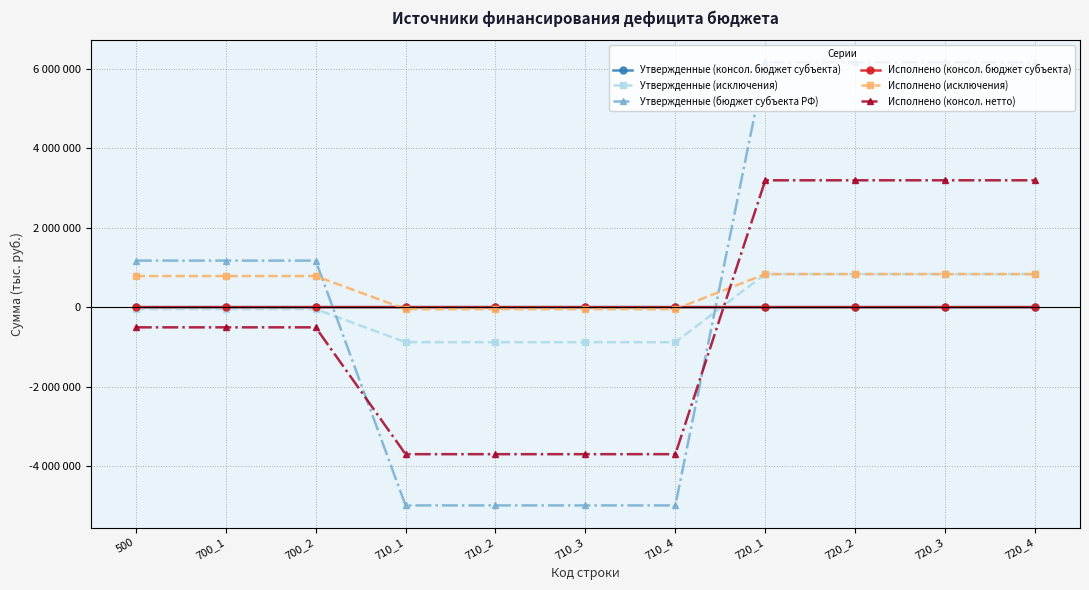

True or false: Исполнено (консол. нетто) has more than 1 points higher than both neighbors.

False